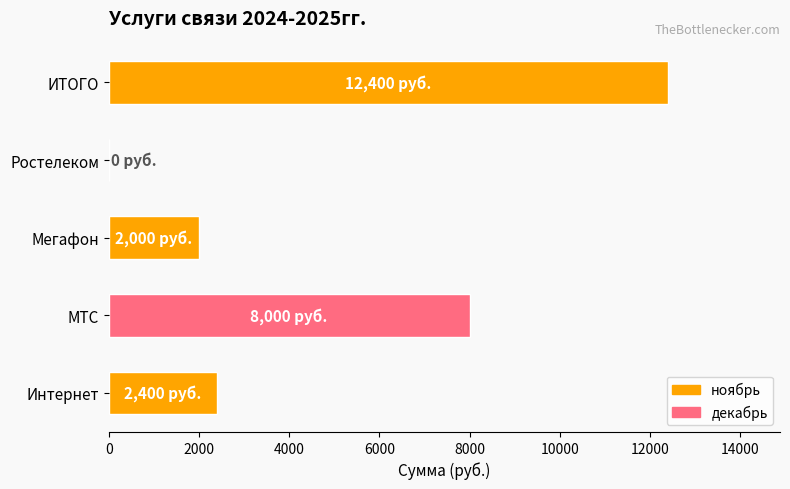

What is the sum of the values at Мегафон and МТС?

10000